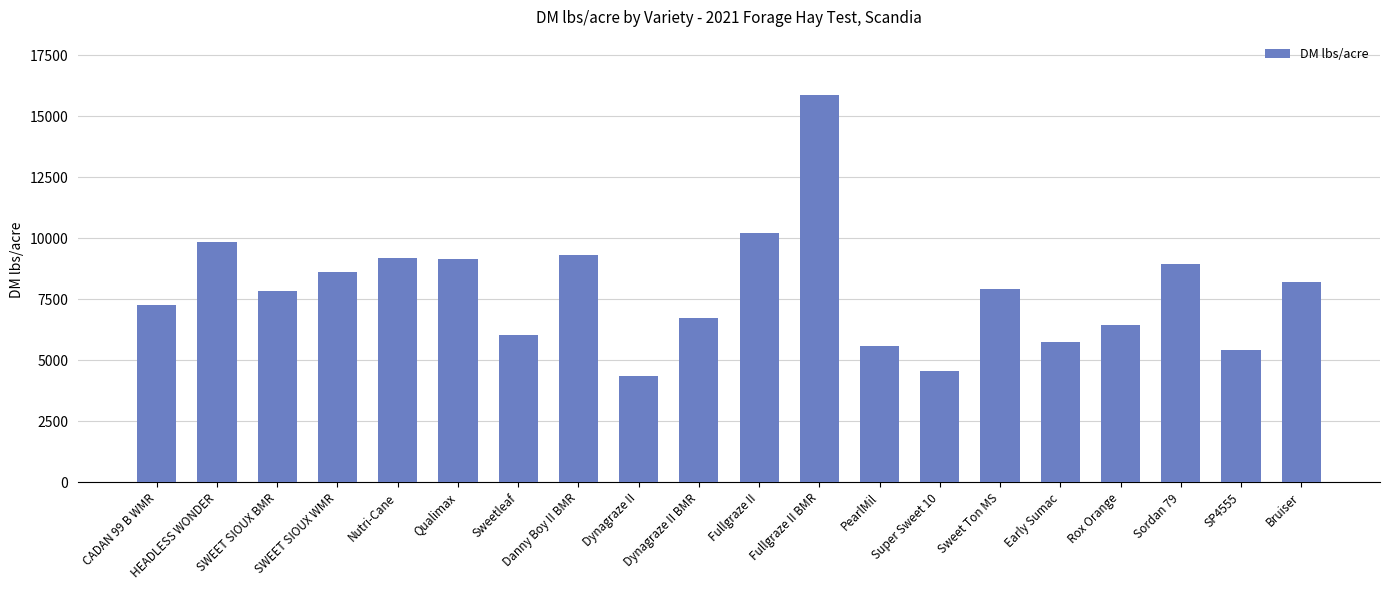

What is the label of the 10th bar from the right?

Fullgraze II